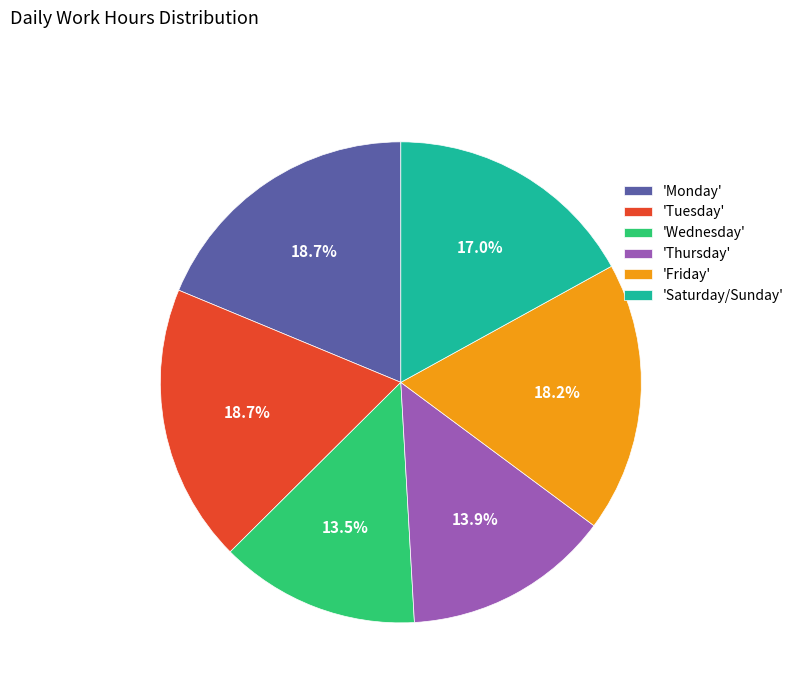

What is the total percentage of 'Friday' and 'Saturday/Sunday'?

35.2%